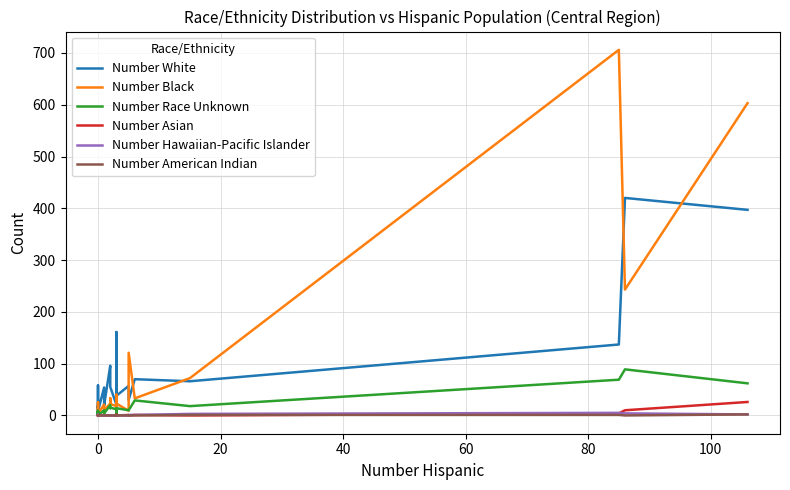

What are all the series names shown in the legend?

Number White, Number Black, Number Race Unknown, Number Asian, Number Hawaiian-Pacific Islander, Number American Indian